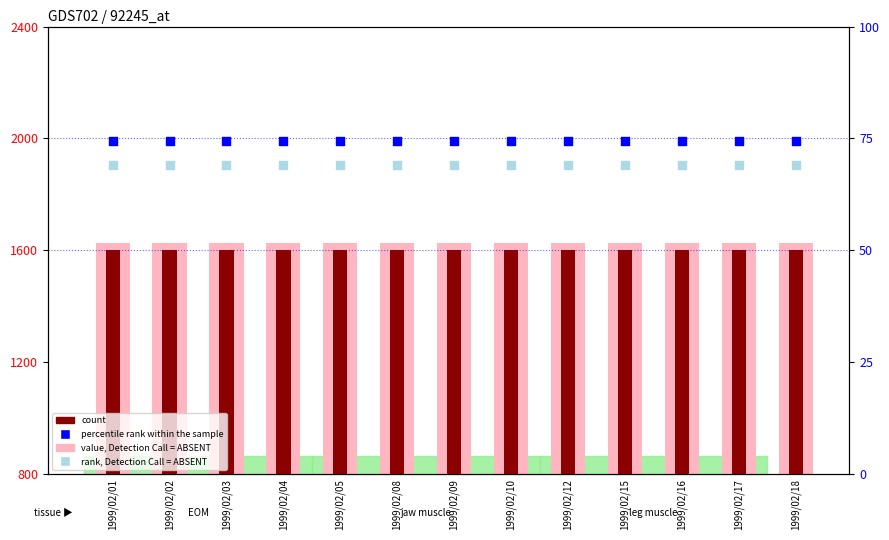

Is the value of percentile rank within the sample at 1999/02/04 greater than the value of rank, Detection Call = ABSENT at 1999/02/09?

Yes